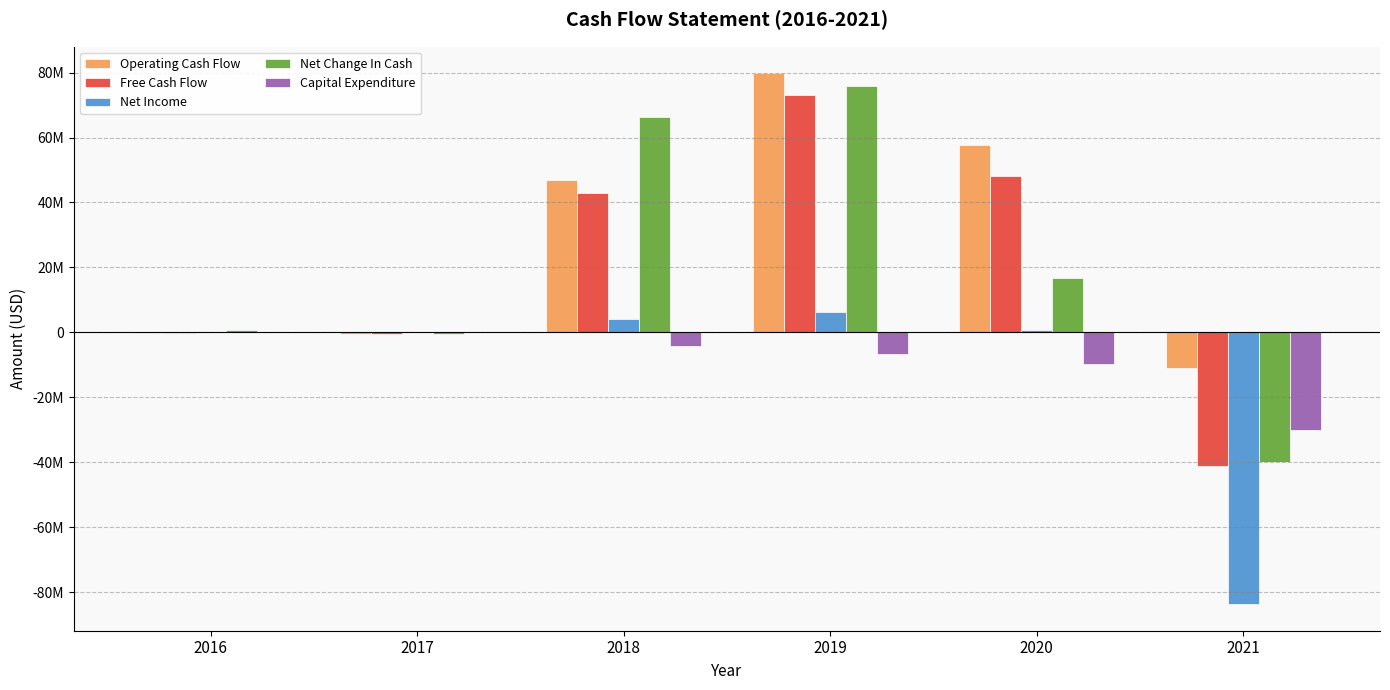

What is the spread (max minus min) of values at 2017?

701863